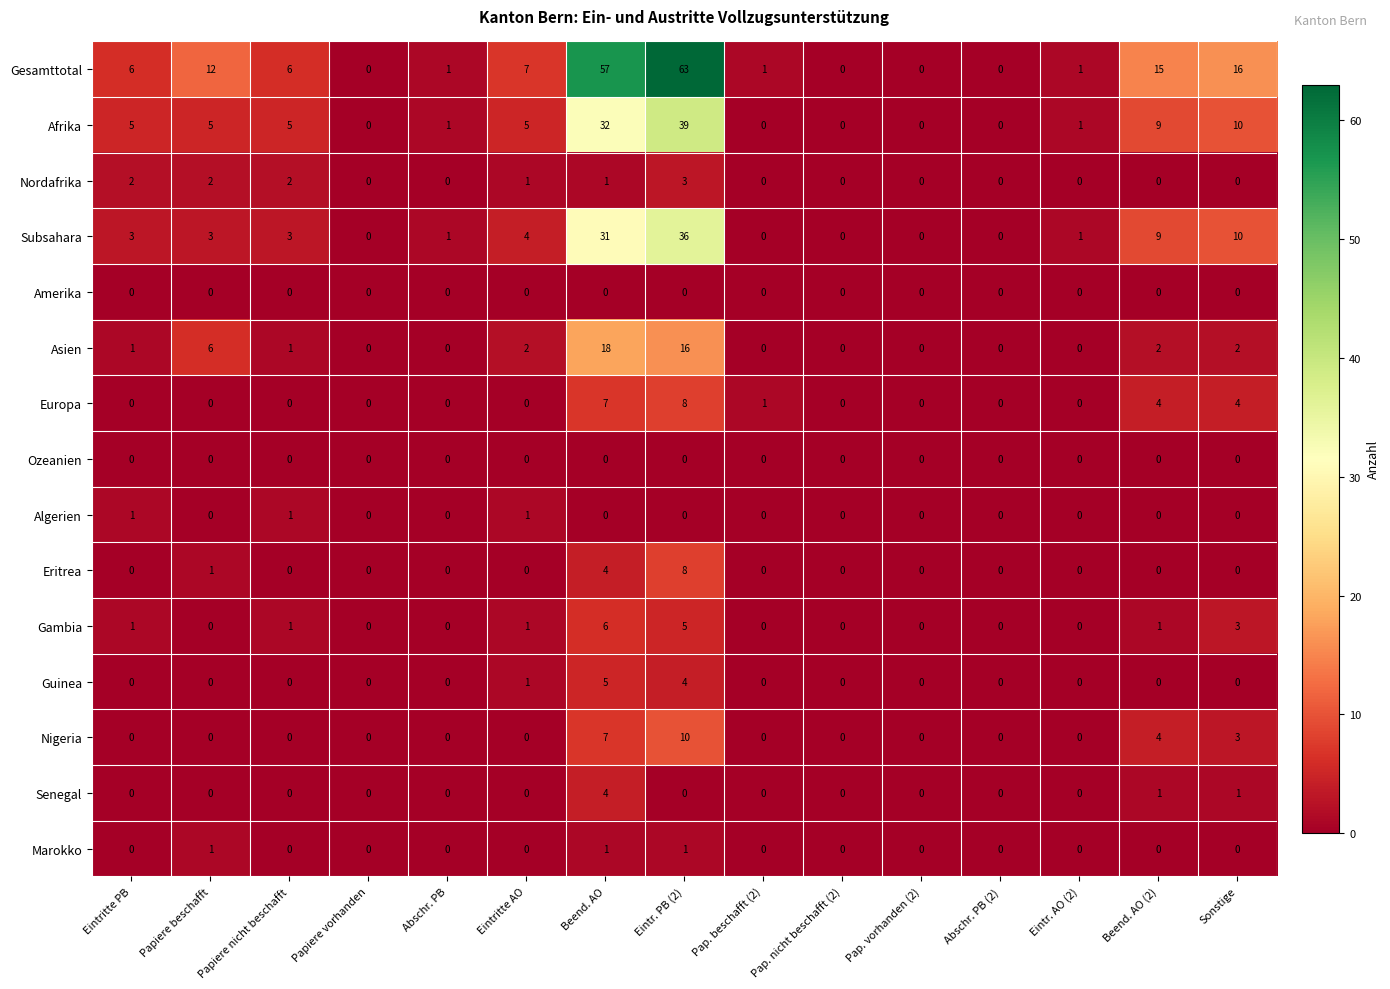

True or false: Guinea has a value of 0 at Eintr. AO (2).

True